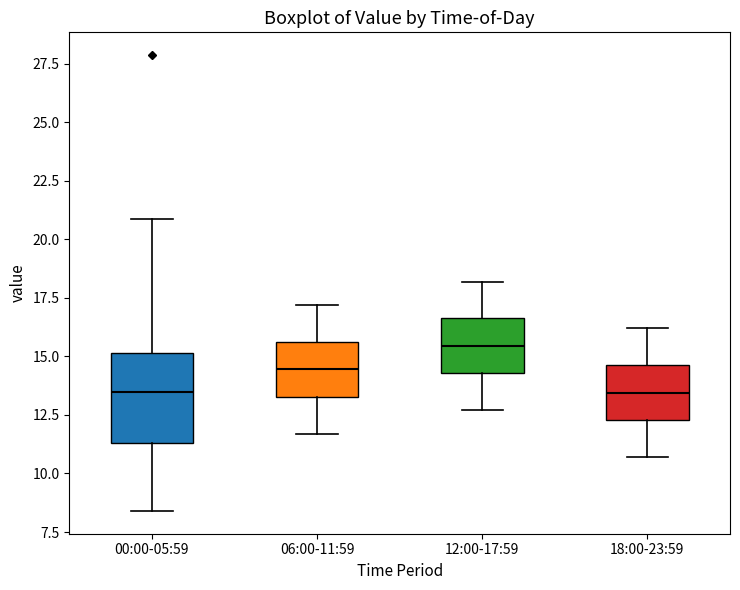

Comparing the boxes themselves (not the whiskers), which one is the tallest?

00:00-05:59